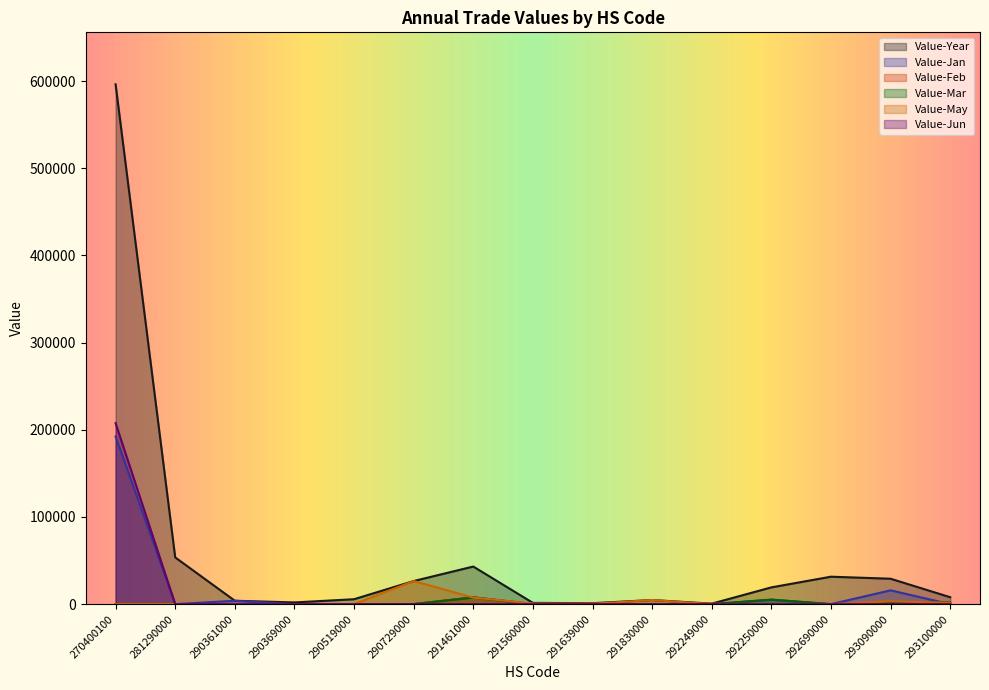

Between which two adjacent categories do Value-Jan and Value-May first intersect?

290729000 and 291461000